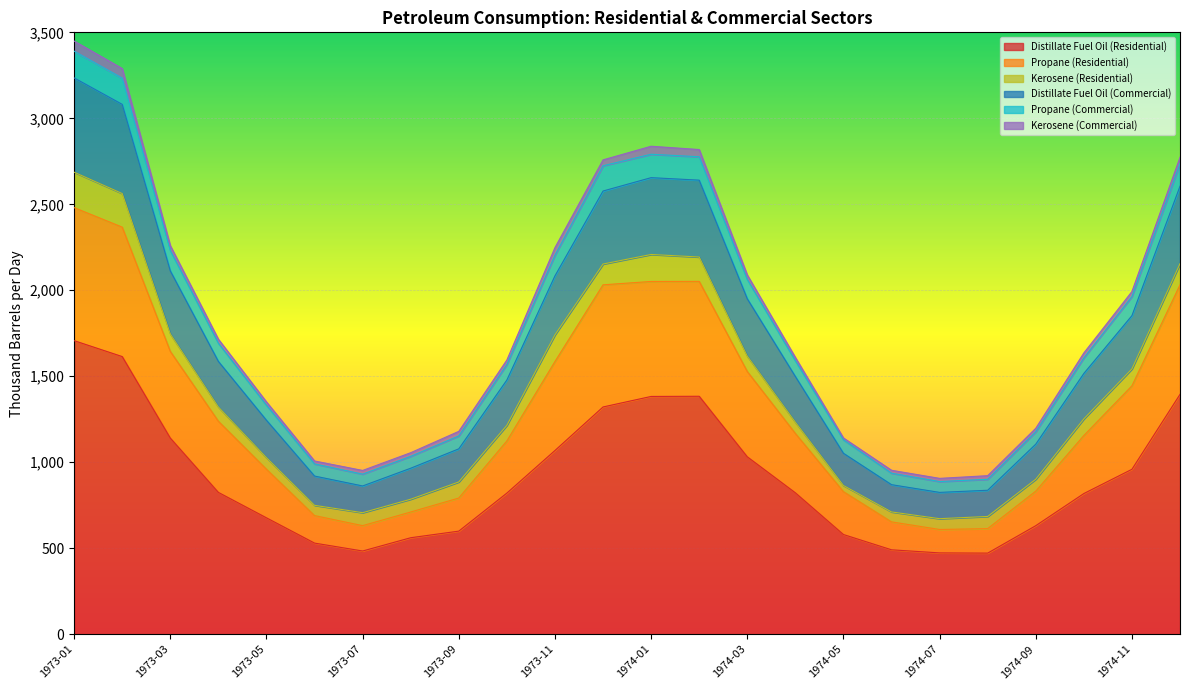

Which category has the highest value in the Distillate Fuel Oil (Residential) series?

1973-01